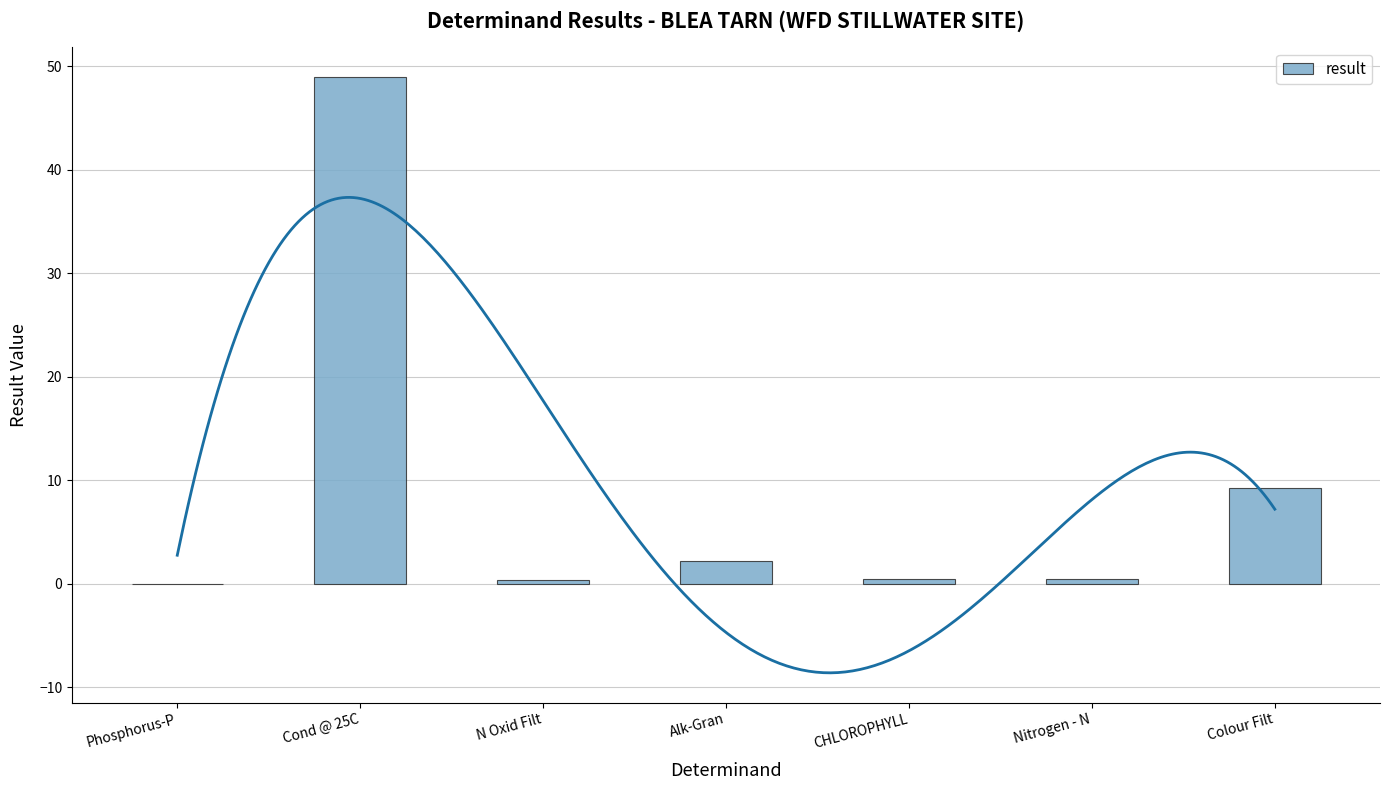

The chart shows a value of 0.0 at Phosphorus-P. True or false?

True